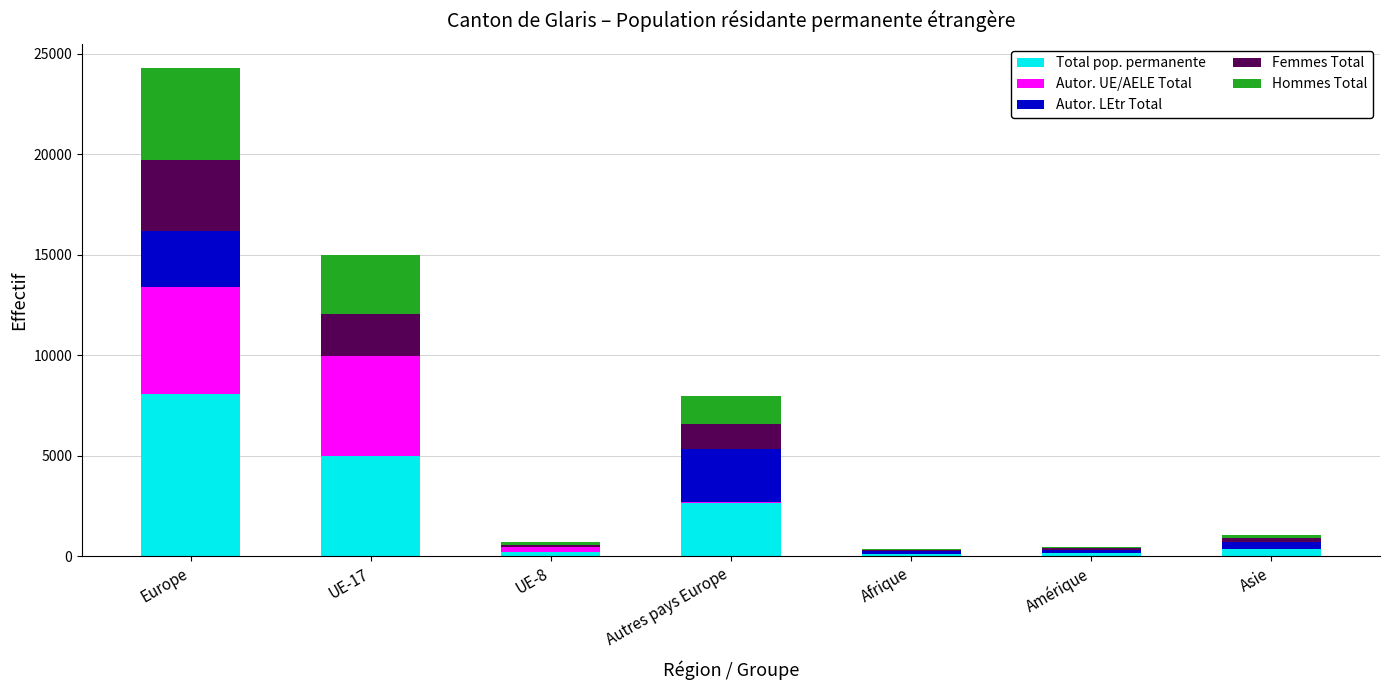

At which label is Total pop. permanente closest to 4105?

UE-17